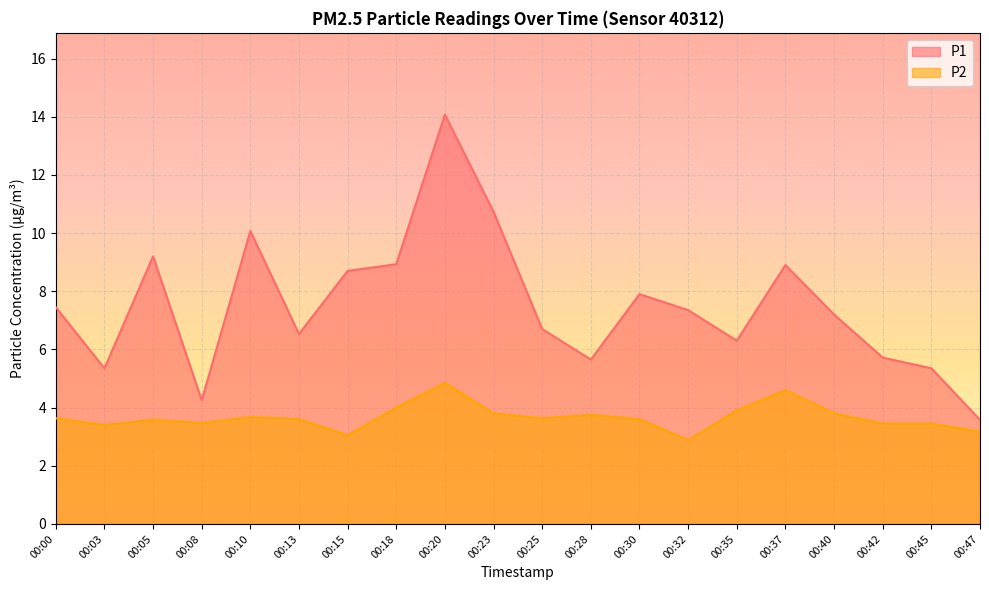

True or false: P2 and P1 cross at least once.

False